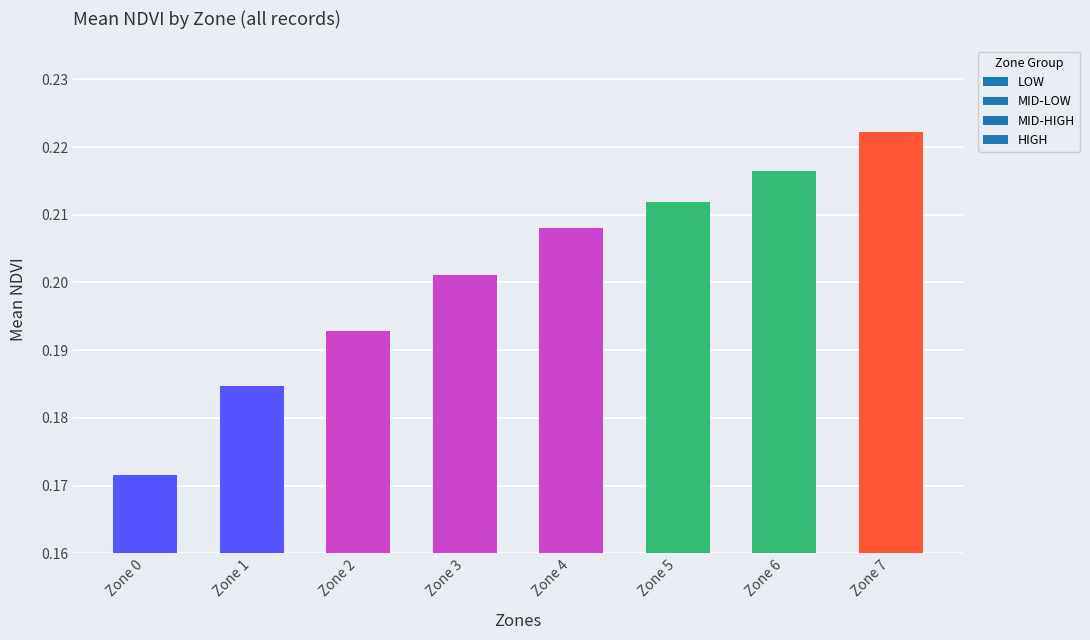

Does the chart contain stacked bars?

No